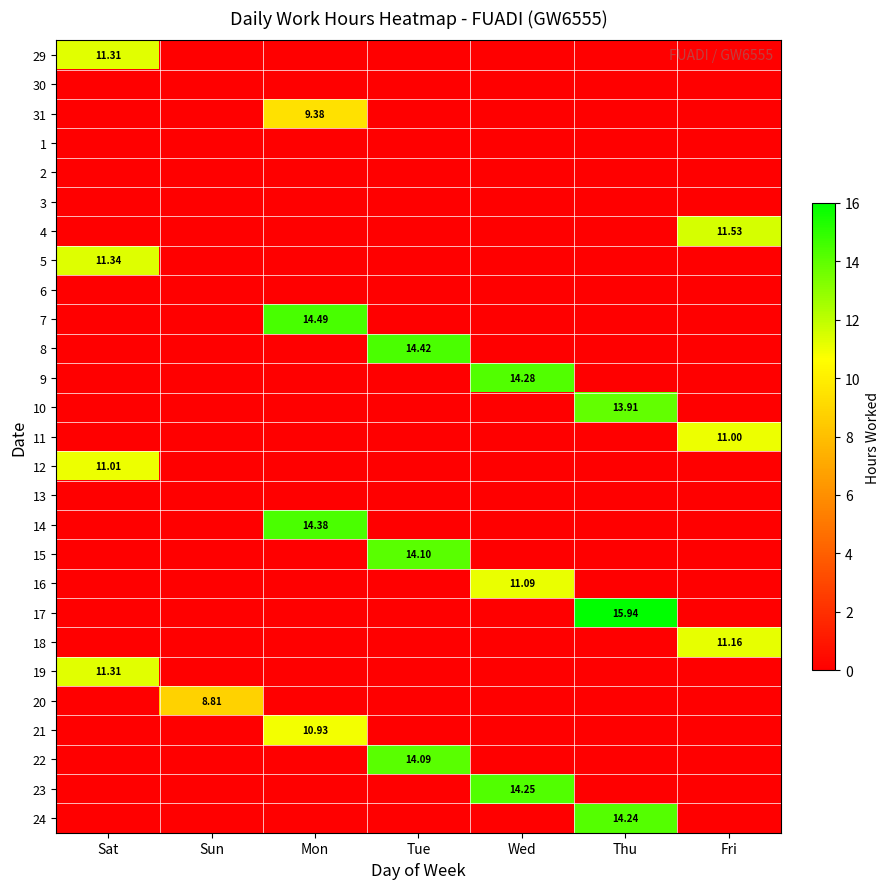

True or false: 19 has a value of 3.9 at Thu.

False